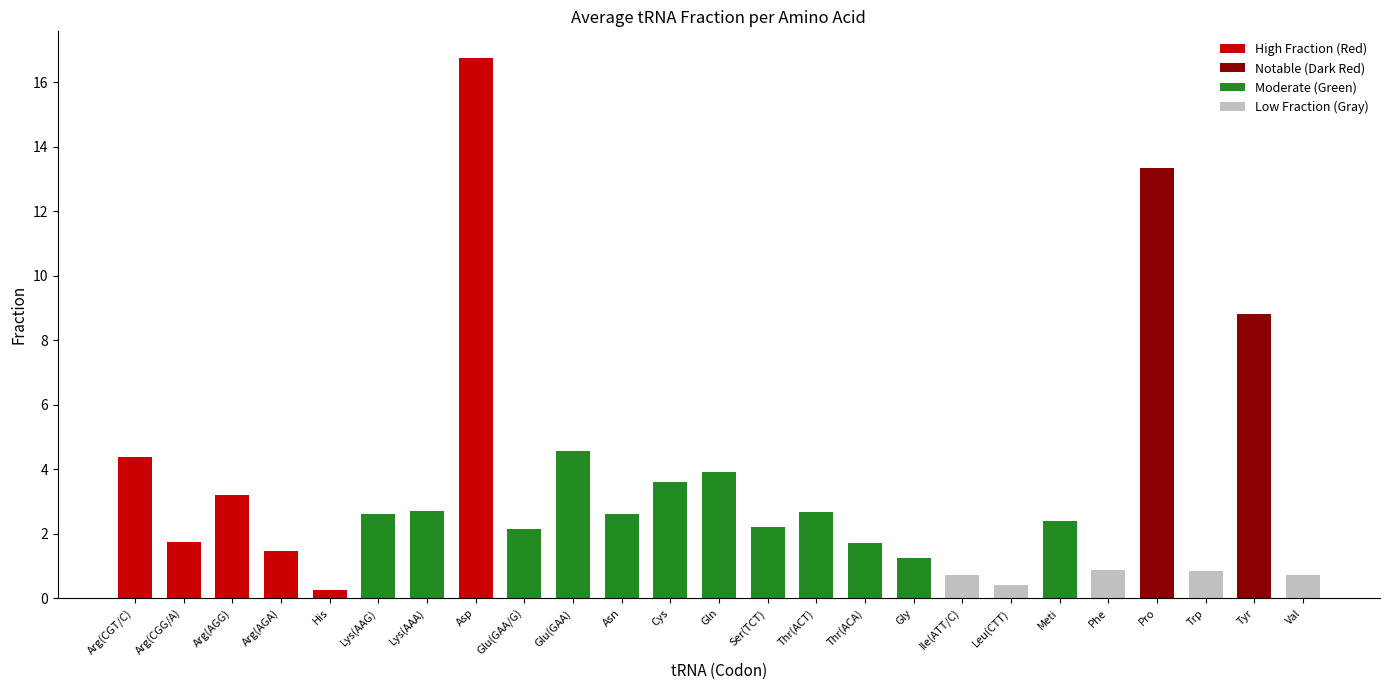

True or false: the data shows 4.6 at Glu(GAA).

True